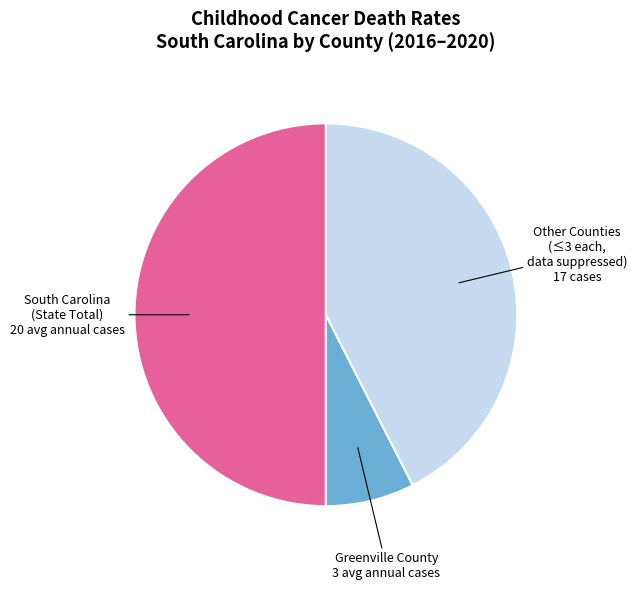

Is the sum of South Carolina (State Total) 20 avg annual cases and Other Counties (≤3 each, data suppressed) 17 cases greater than half?

Yes